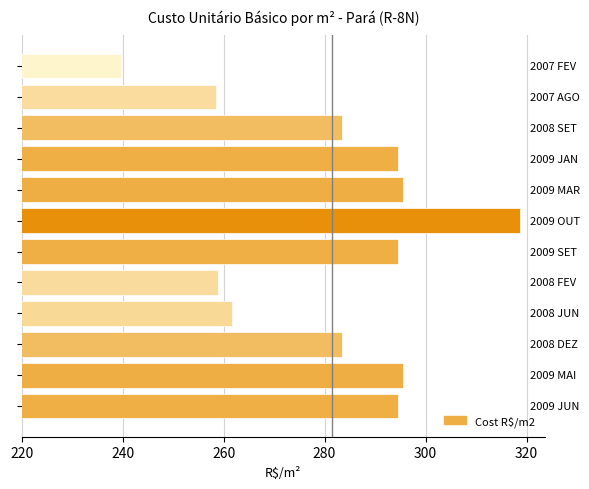

What is the value of the 8th bar from the top?

259.0